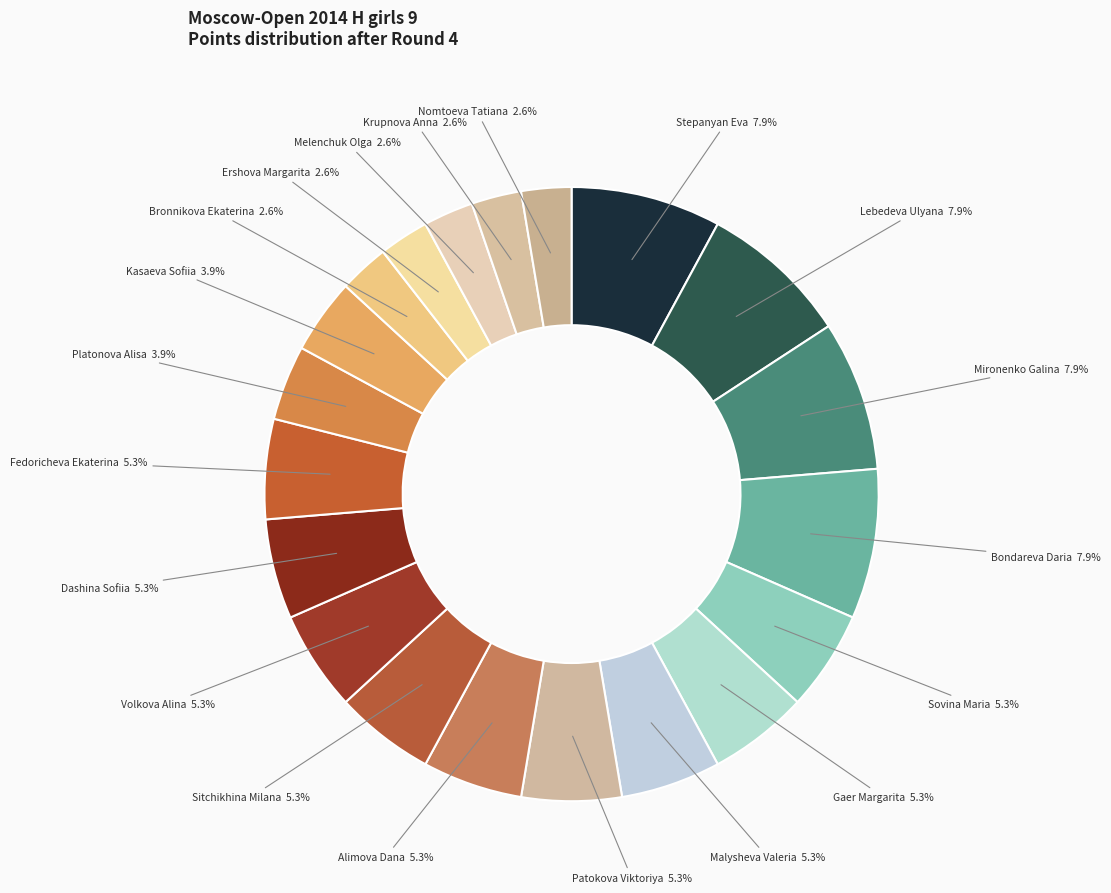

To the nearest percent, what portion does Alimova Dana represent?

5%